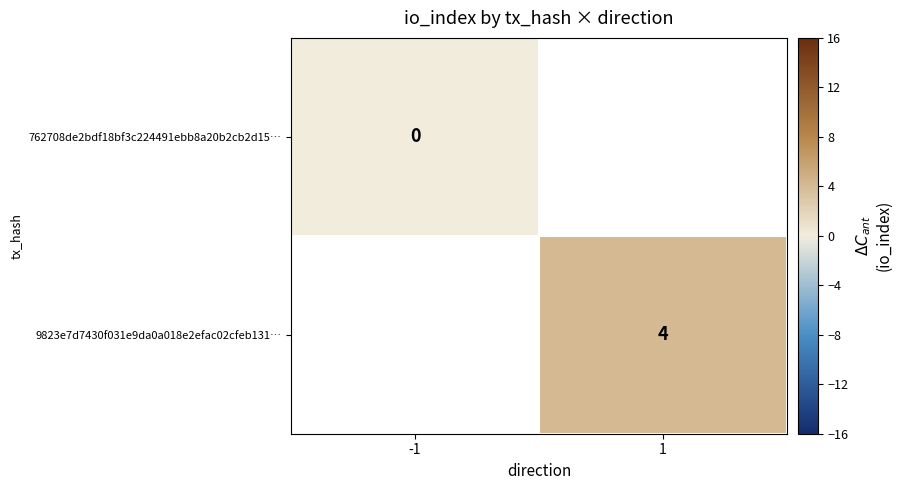

Between -1 and 1, which is larger?

1